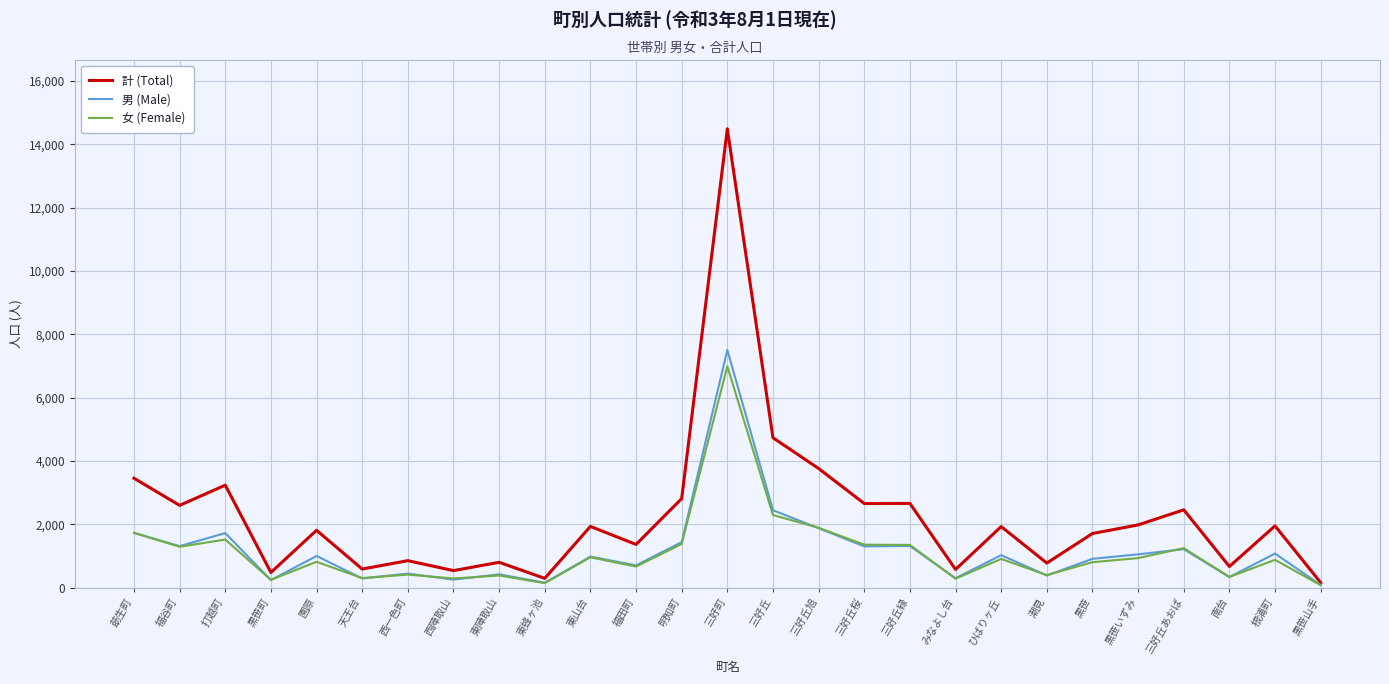

The value of 男 (Male) at 三好丘緑 is 1312. True or false?

True